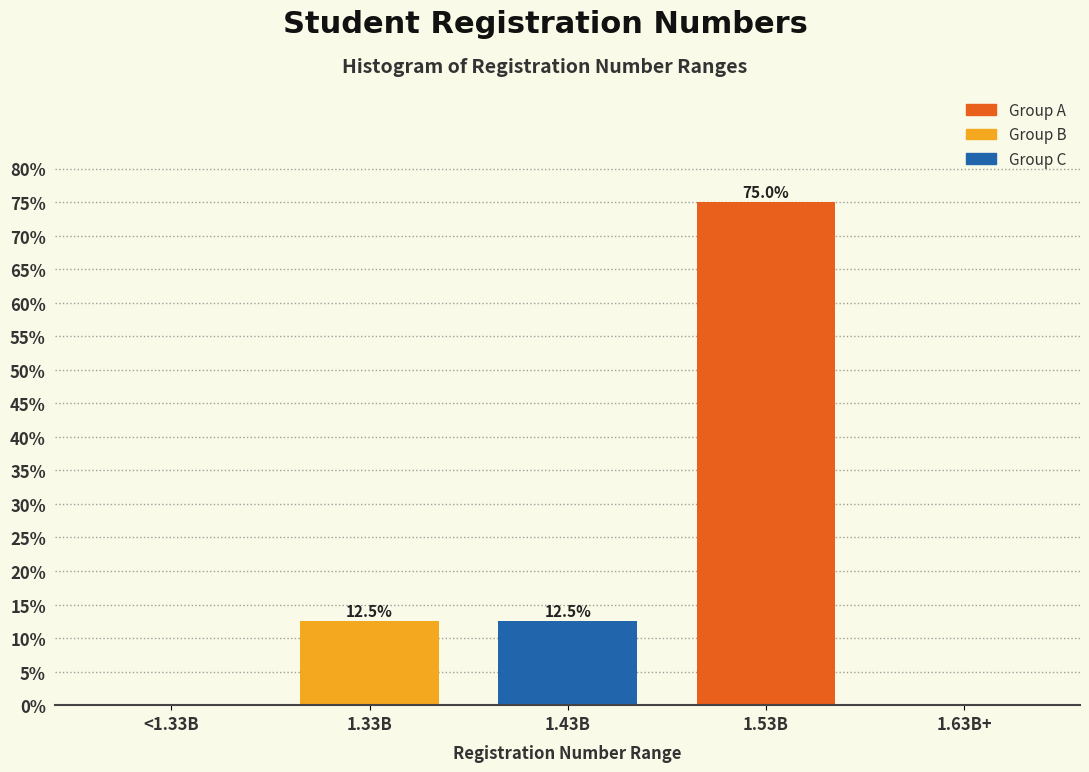

Reading left to right, transcribe all the data shown in this chart.

<1.33B=0.0	1.33B=12.5	1.43B=12.5	1.53B=75.0	1.63B+=0.0